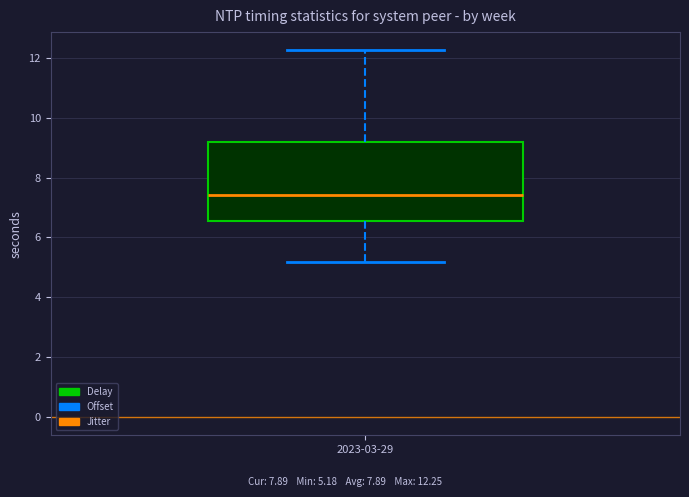

Read this box plot against the y-axis: the position of the median line, the range covered by the box, and the ends of both whiskers. The values are not printed on the chart, so give them approximately, as read against the axis.

median 7.4, box 6.6 to 9.2, whiskers 5.2 to 12.2